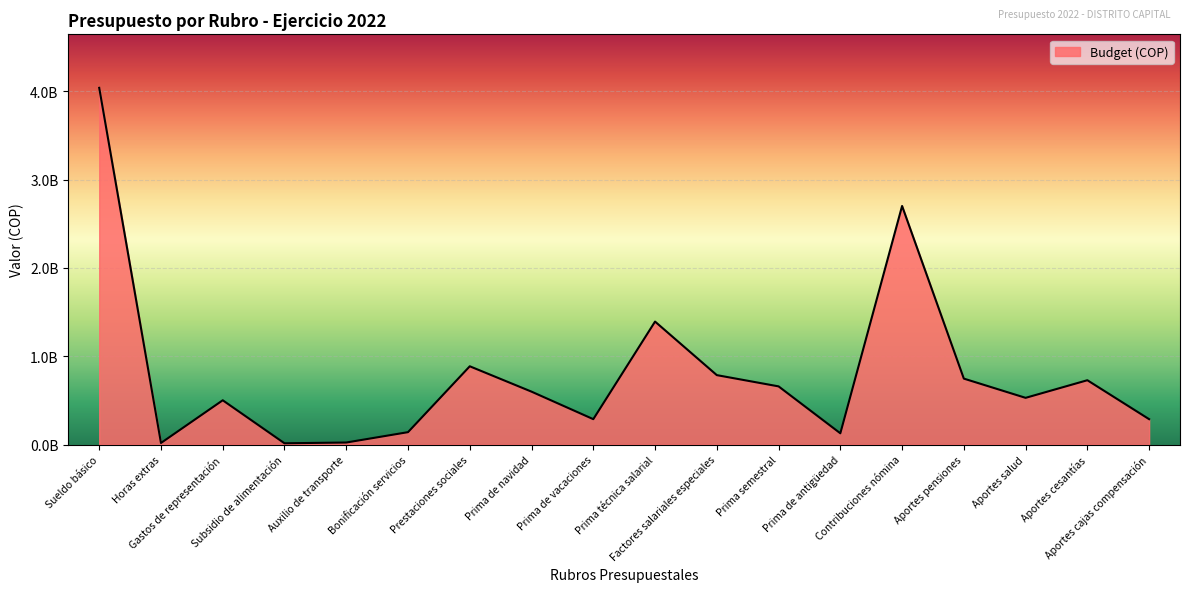

Where is the data nearest to the value 2027036500?

Prima técnica salarial